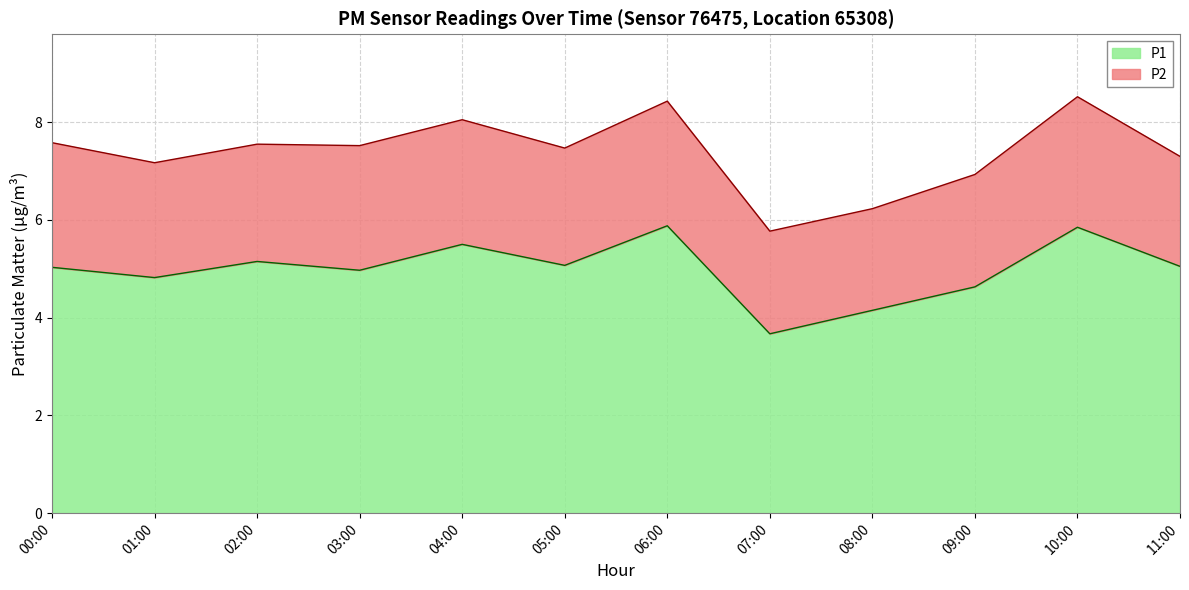

What is the difference between the maximum and minimum values?

2.2